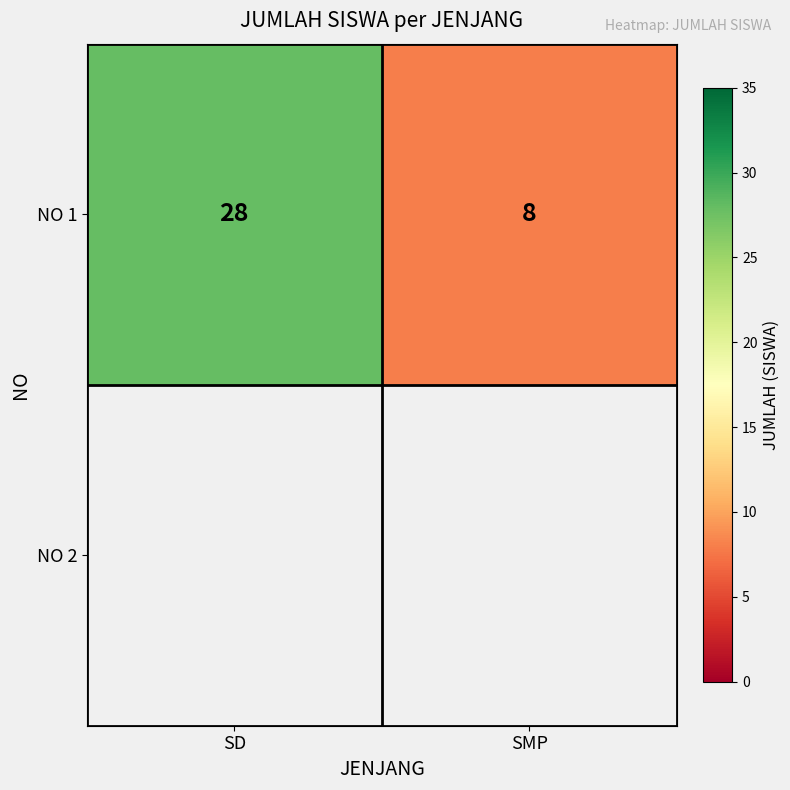

What is the smallest value displayed?

8